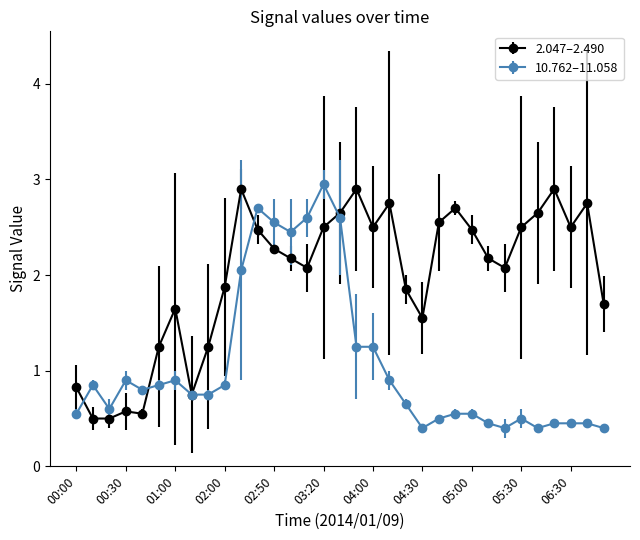

What is the minimum value shown in the chart?

0.4